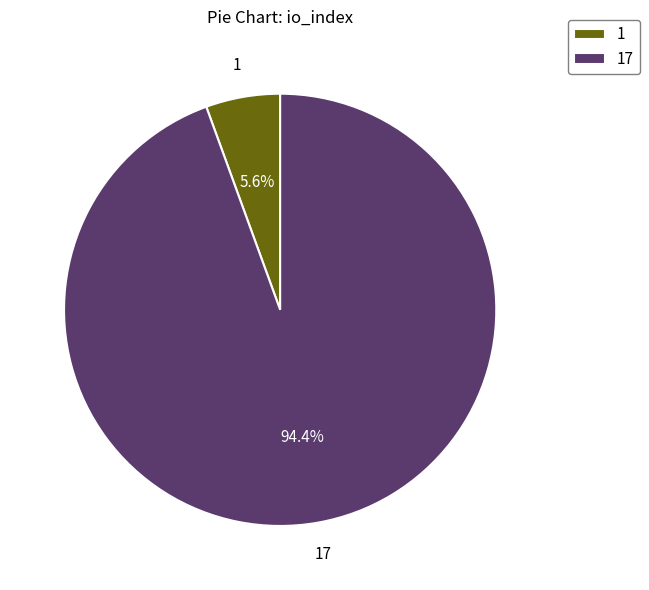

Does any single category account for the majority?

Yes